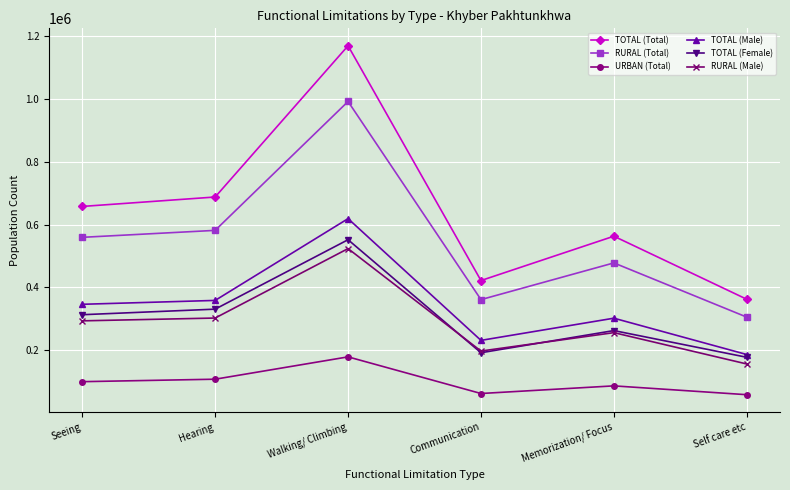

At which category does TOTAL (Total) reach its first local valley?

Communication